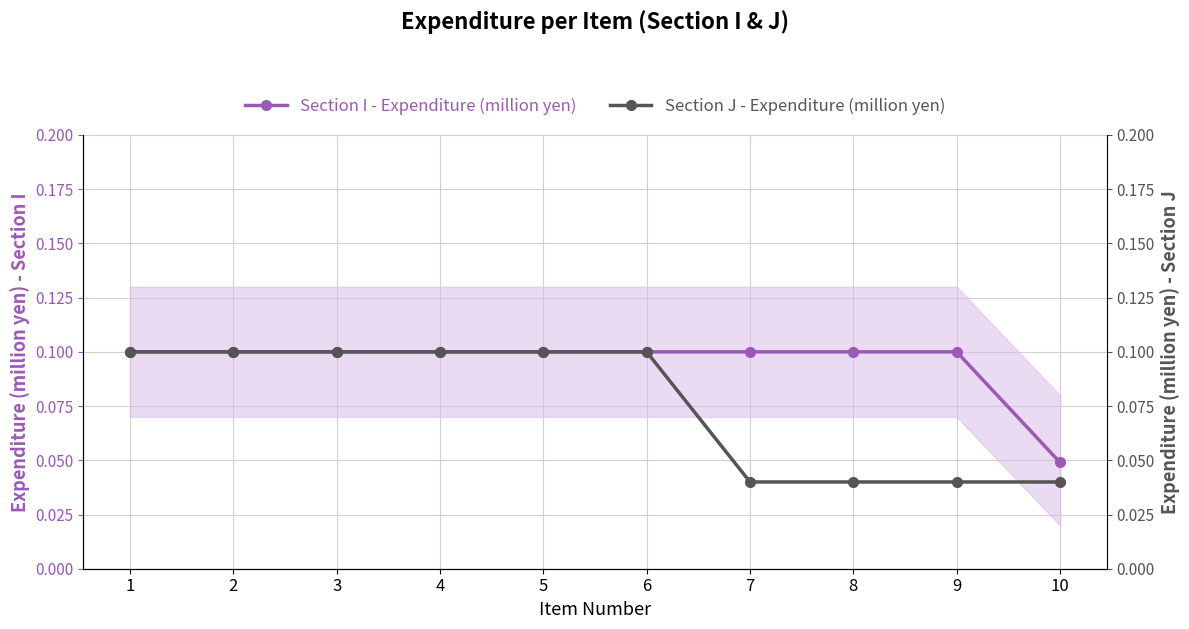

At 1, list the series in order from largest to smallest.

Section I - Expenditure (million yen), Section J - Expenditure (million yen)